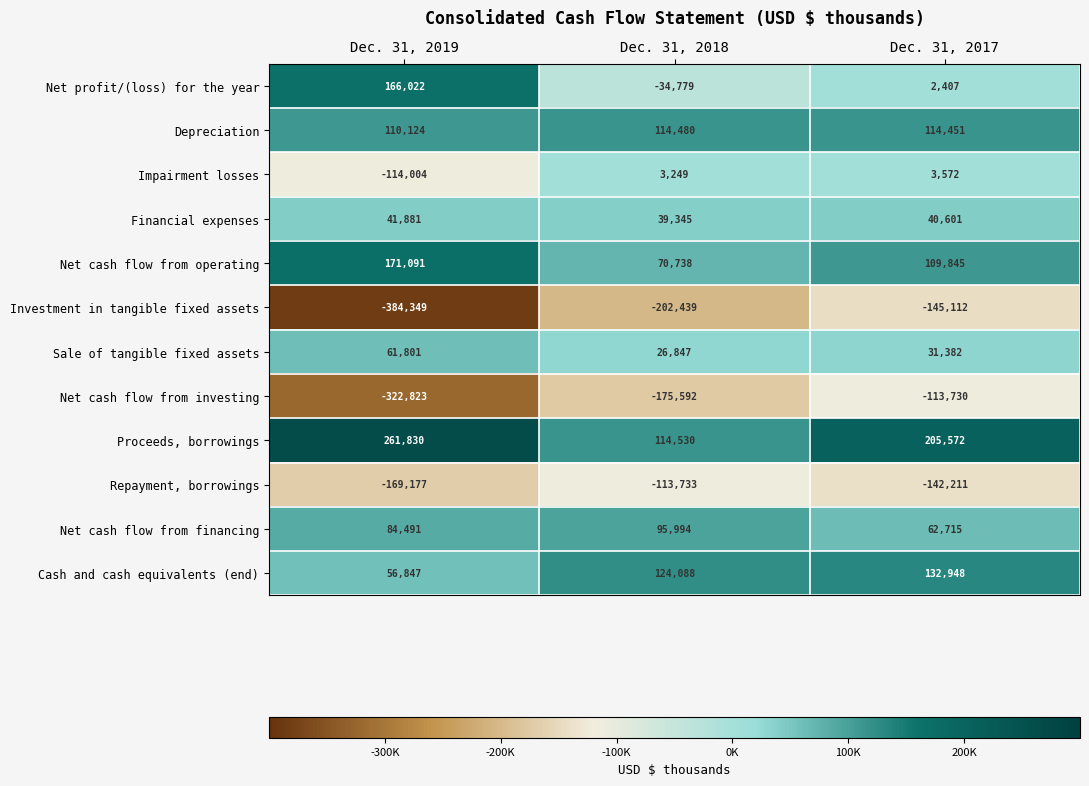

What is the difference between the Proceeds, borrowings values at Dec. 31, 2017 and Dec. 31, 2018?

91042